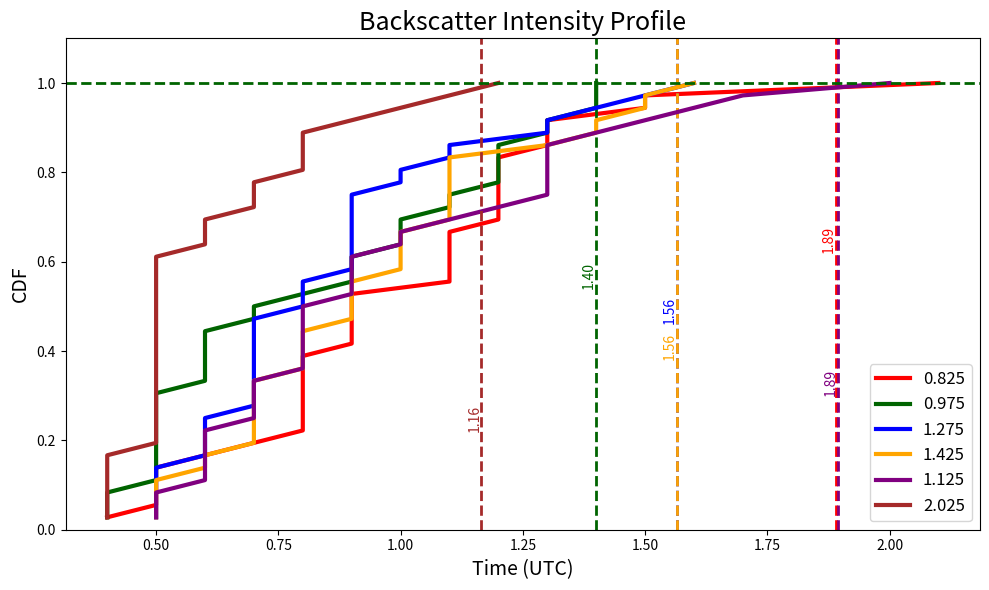

Does the chart have visible grid lines?

No